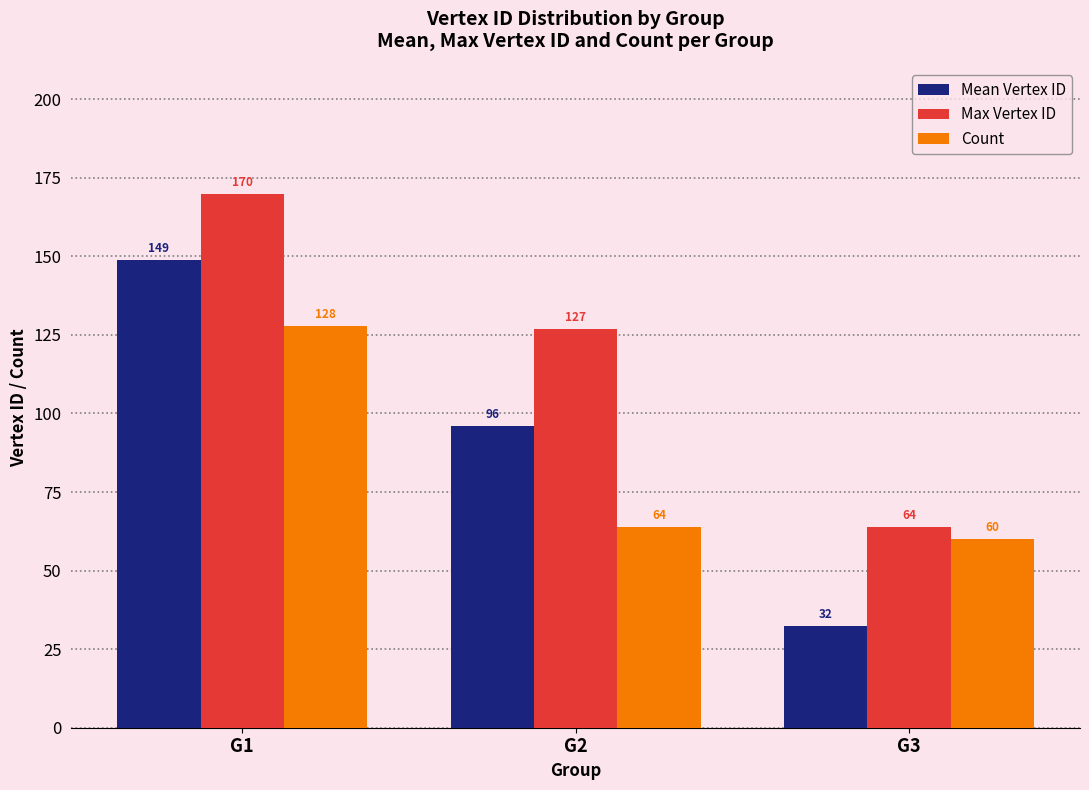

Rank the series at G3 from lowest to highest value.

Mean Vertex ID, Count, Max Vertex ID